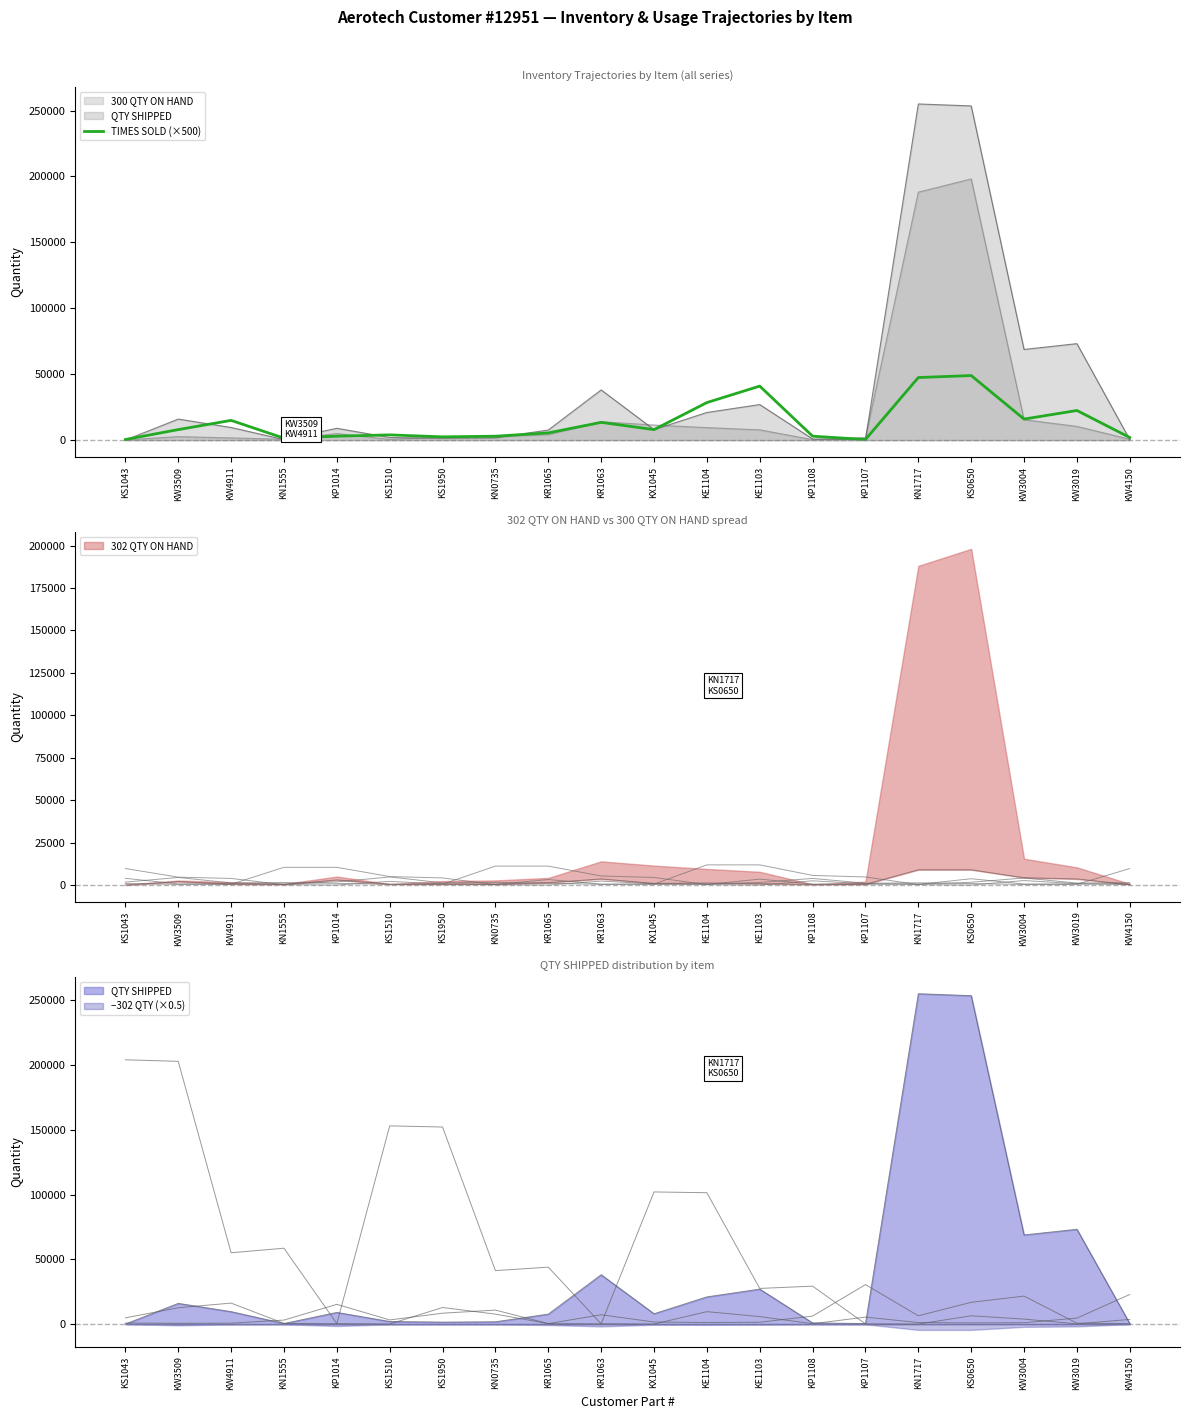

How many values exceed 8000?

8